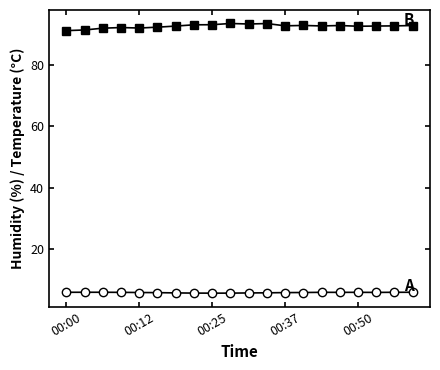

What is the maximum value shown in the chart?

93.4